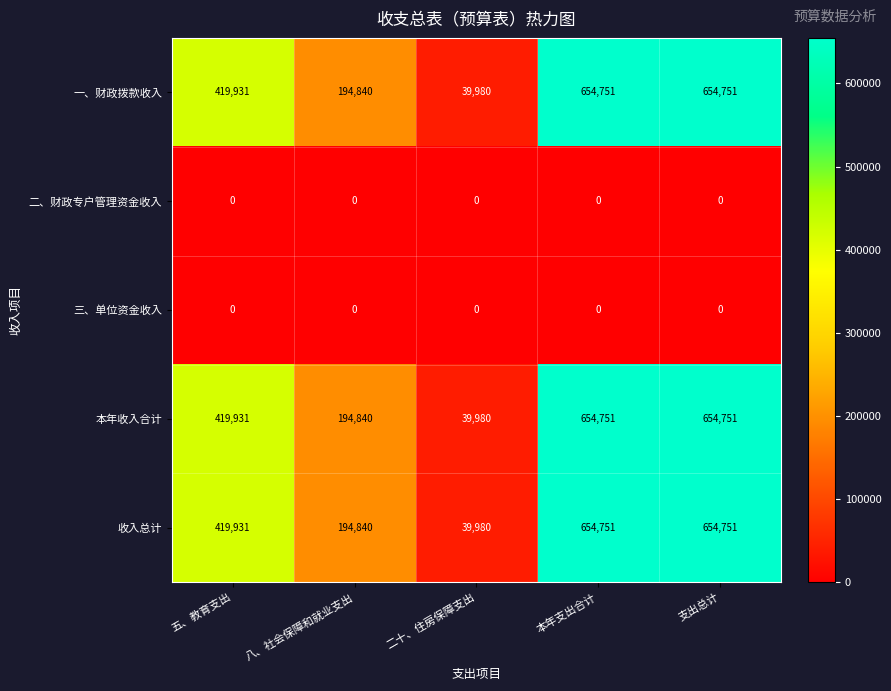

Is it true that 本年收入合计 equals 631016 at 五、教育支出?

False